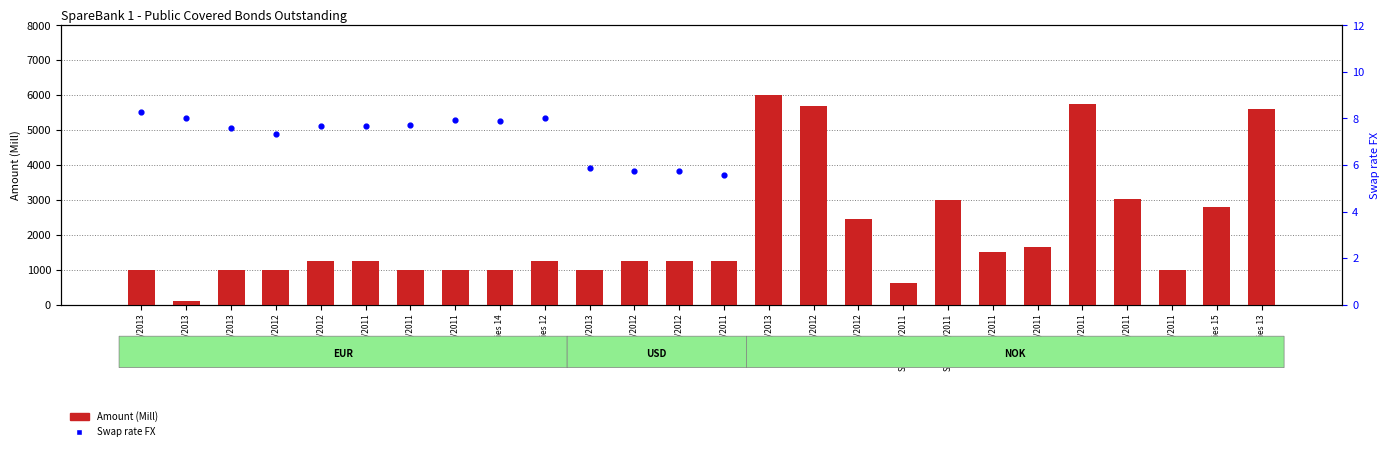

Which series has the widest spread of Y values?

Amount (Mill)